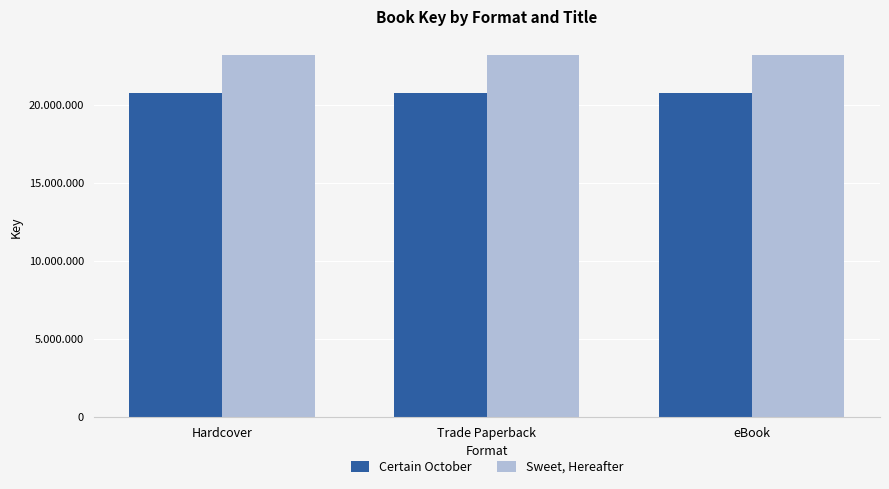

Does the chart contain any negative values?

No